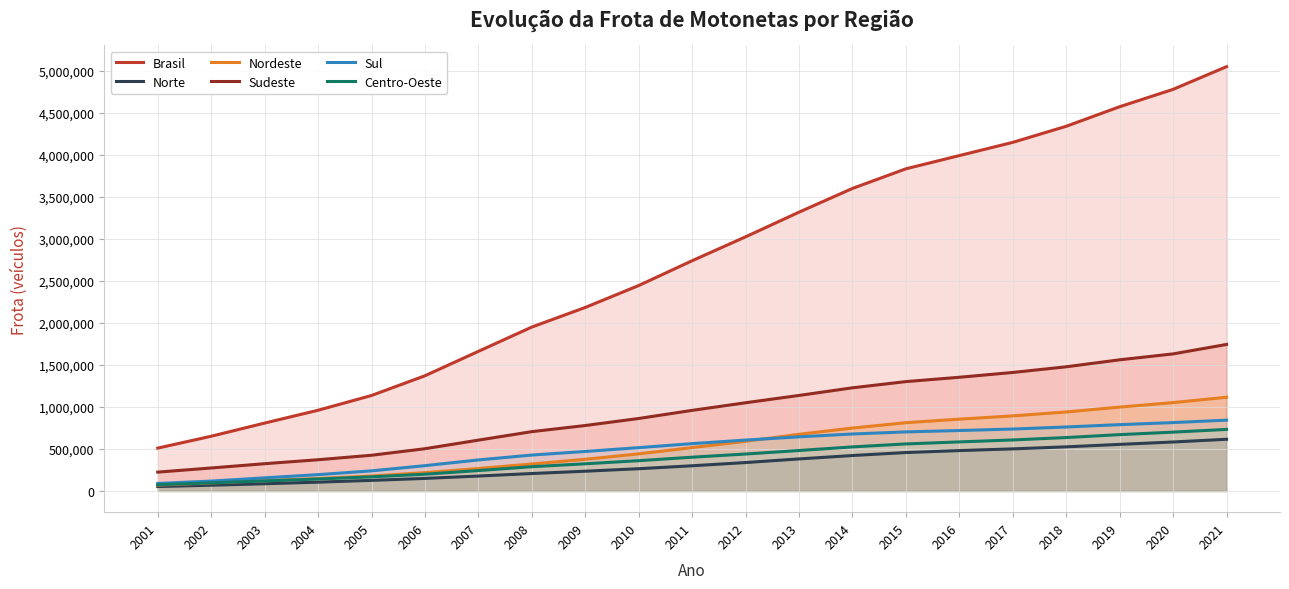

Where does the Norte series first go above 299702?

2012